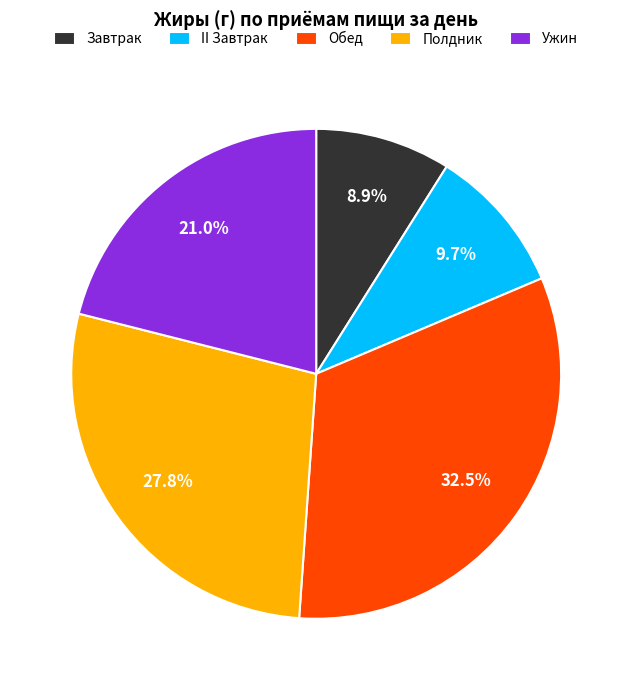

How much of the chart is everything except Ужин?

79.0%